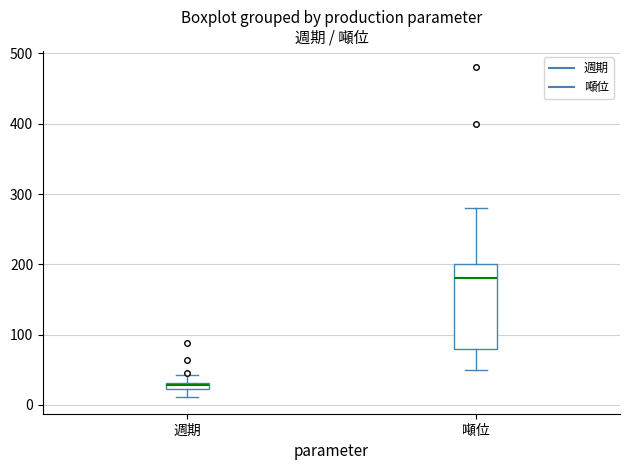

Comparing the boxes themselves (not the whiskers), which one is the tallest?

噸位